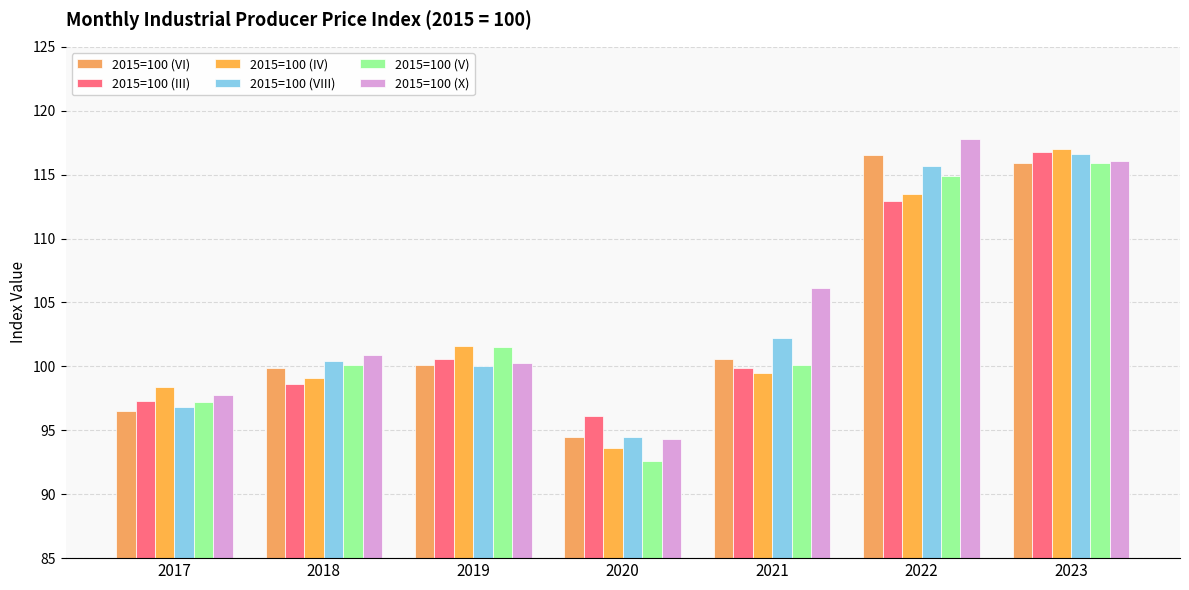

What is the maximum value for 2015=100 (X)?

117.8